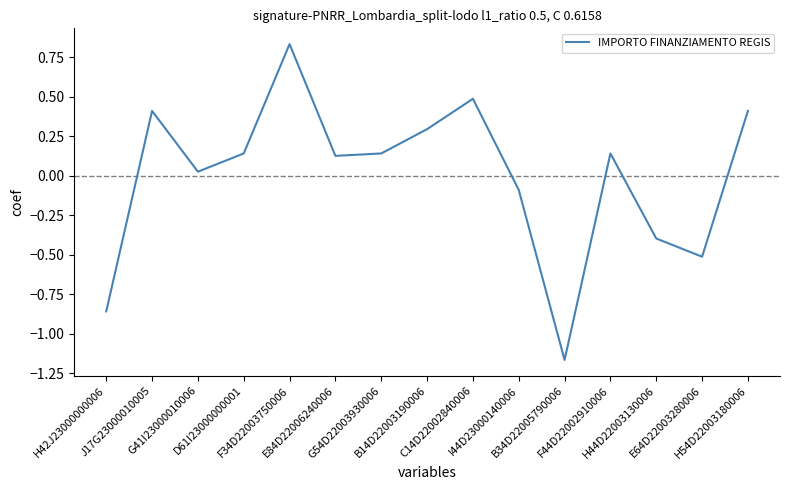

What is the difference between the values at B34D22005790006 and E64D22003280006?

0.7